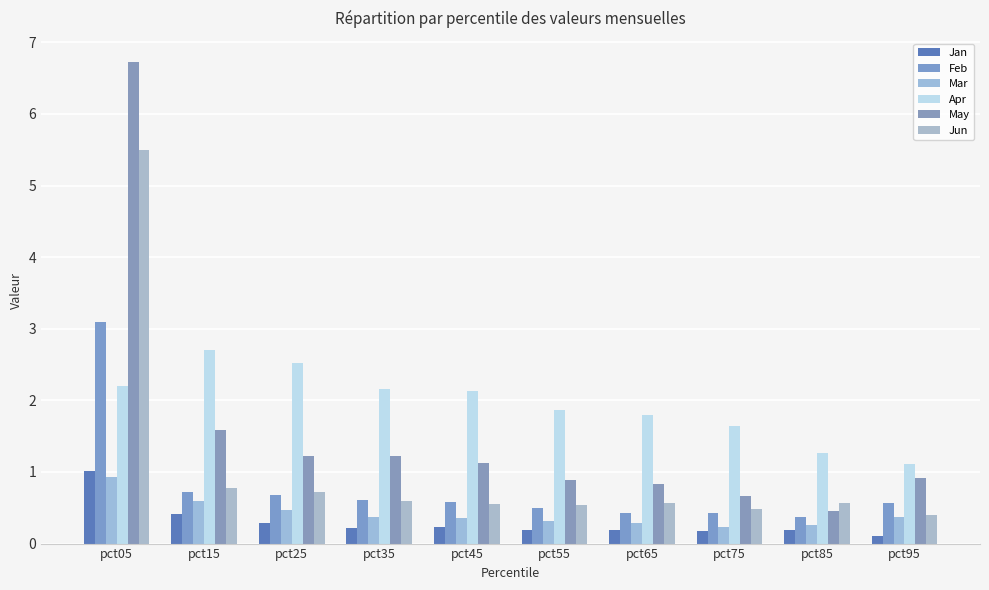

List the series in order of their peak value, lowest first.

Mar, Jan, Apr, Feb, Jun, May